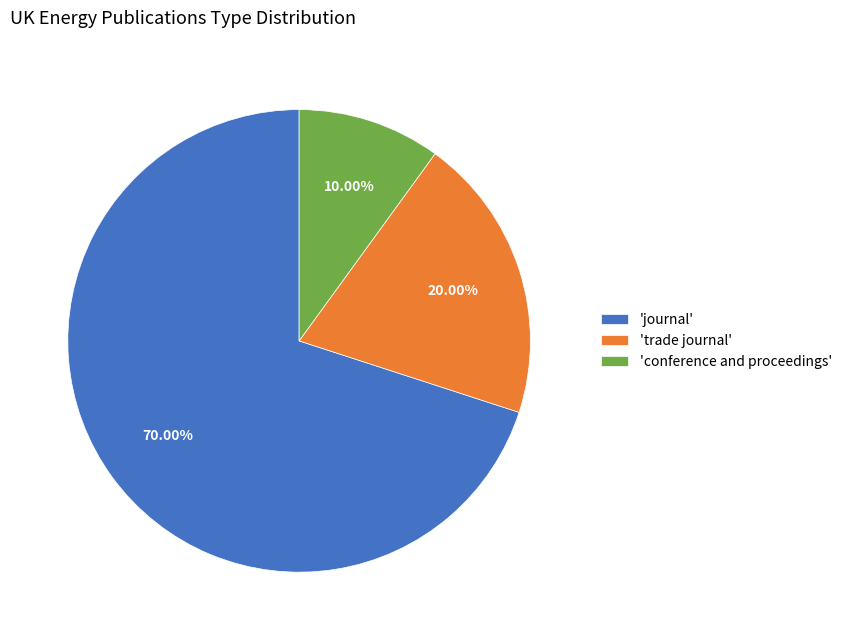

Is 'journal' the majority of the pie?

Yes